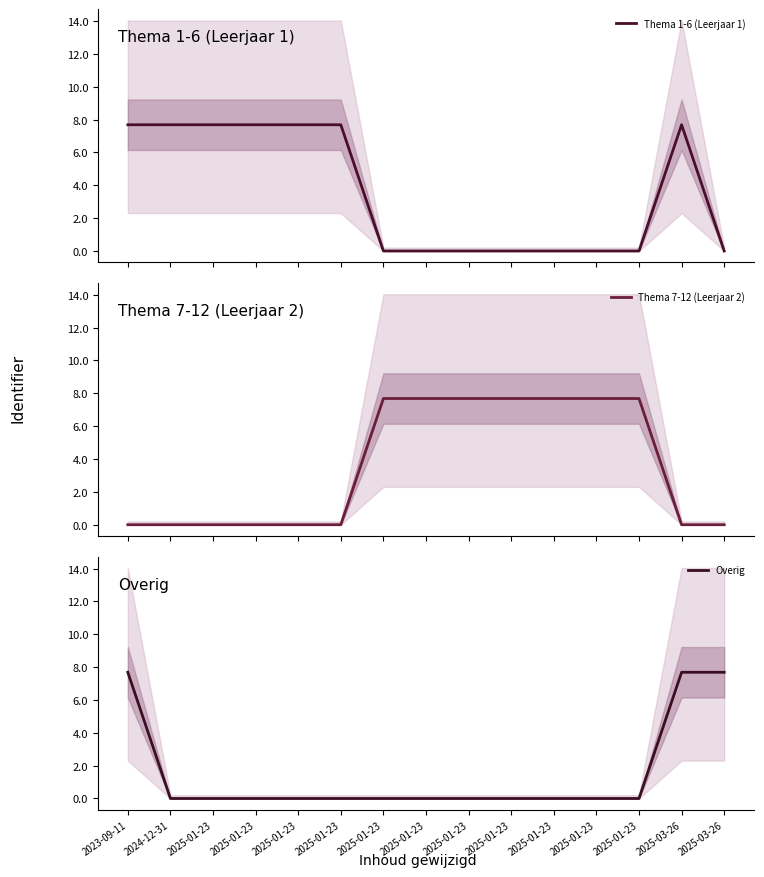

Rank the series at 2025-01-23 from lowest to highest value.

Thema 7-12 (Leerjaar 2), Overig, Thema 1-6 (Leerjaar 1)